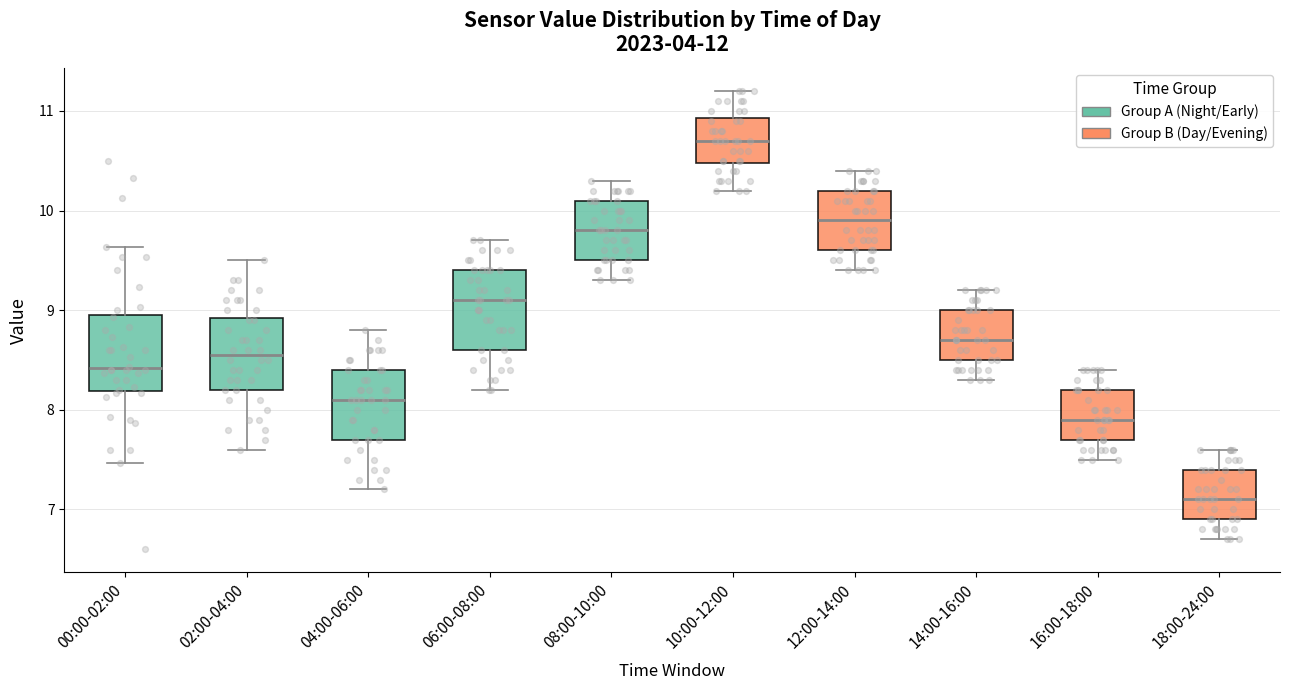

Which box's median line is the lowest?

18:00-24:00